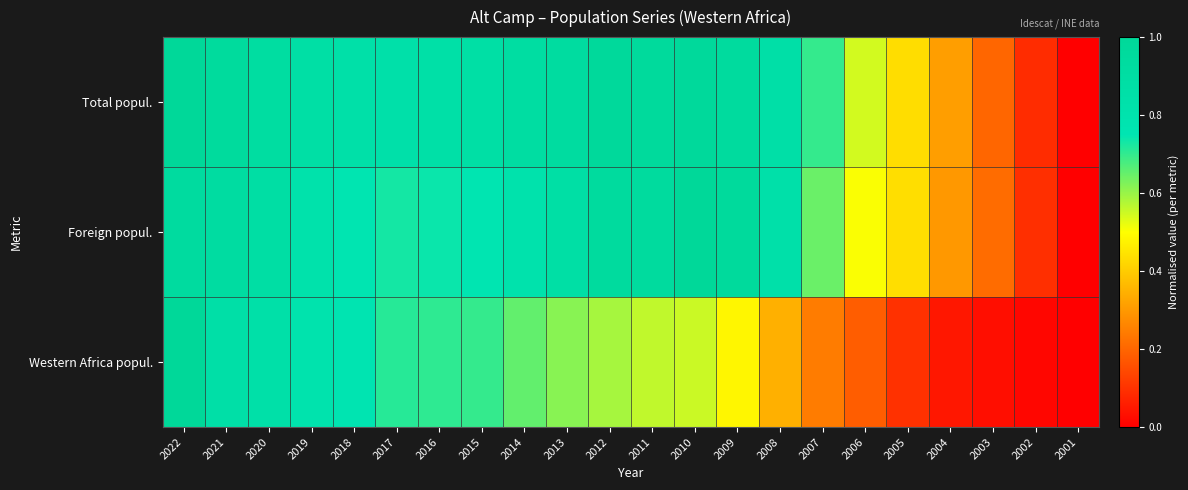

List the series in order of their overall mean, lowest first.

Western Africa popul., Foreign popul., Total popul.